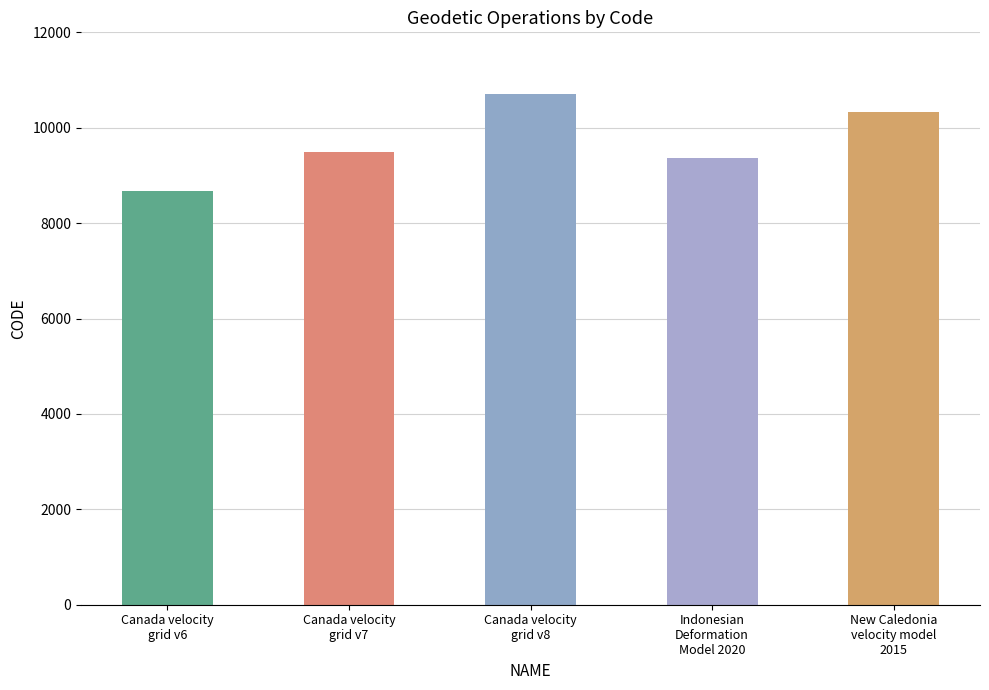

What is the difference between the maximum and minimum values?

2031